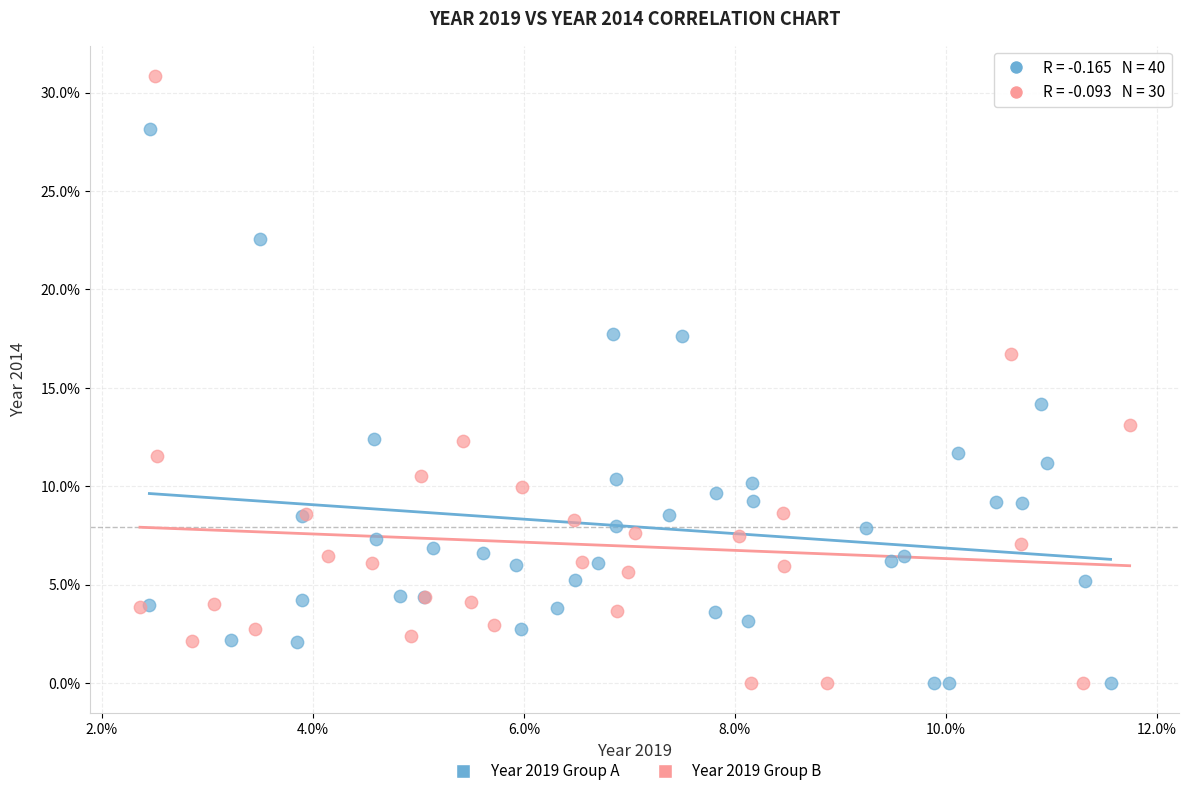

Which series contains the highest Y value?

Year 2019 Group B